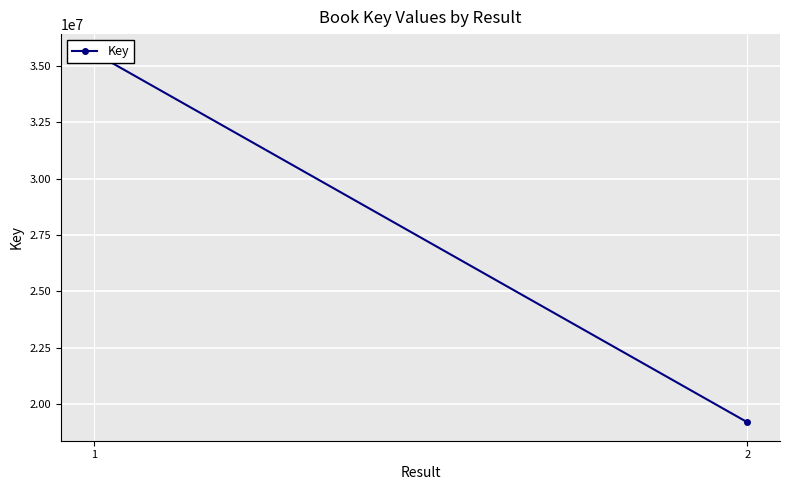

What is the change in value from 1 to 2?

-16410969